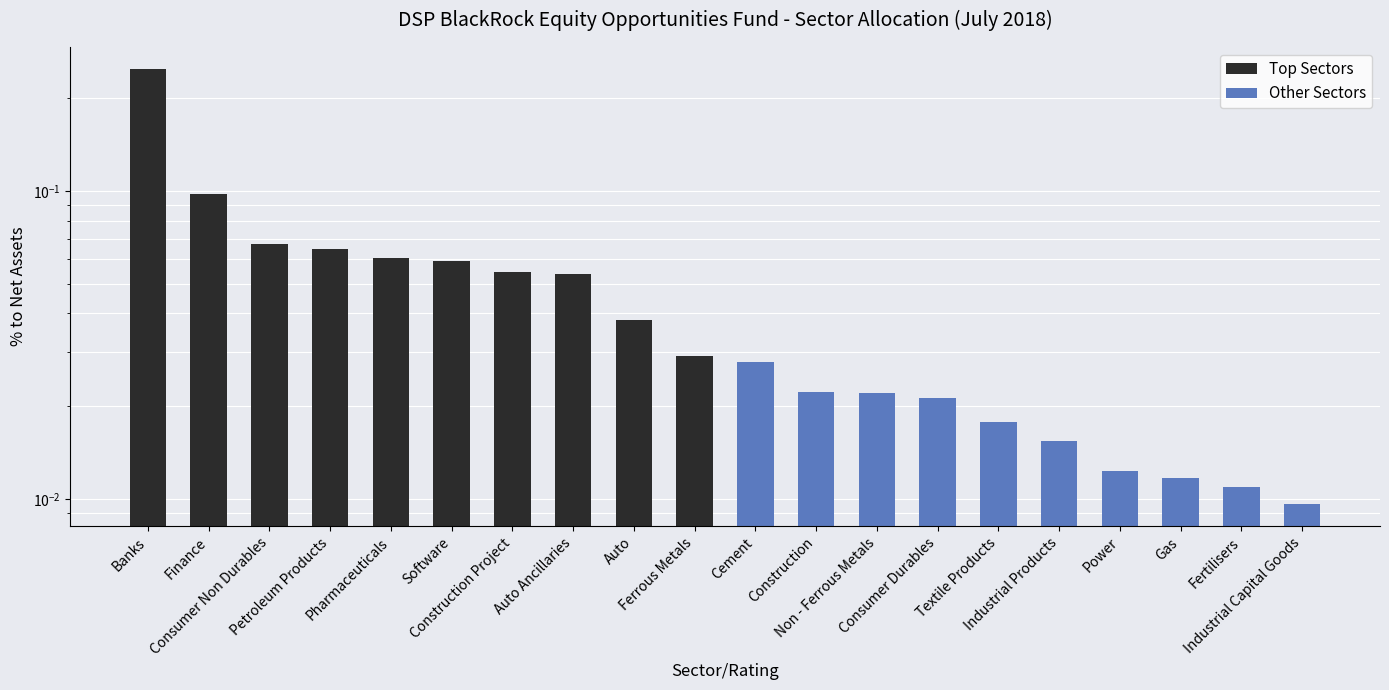

What are all the series names shown in the legend?

Top Sectors, Other Sectors